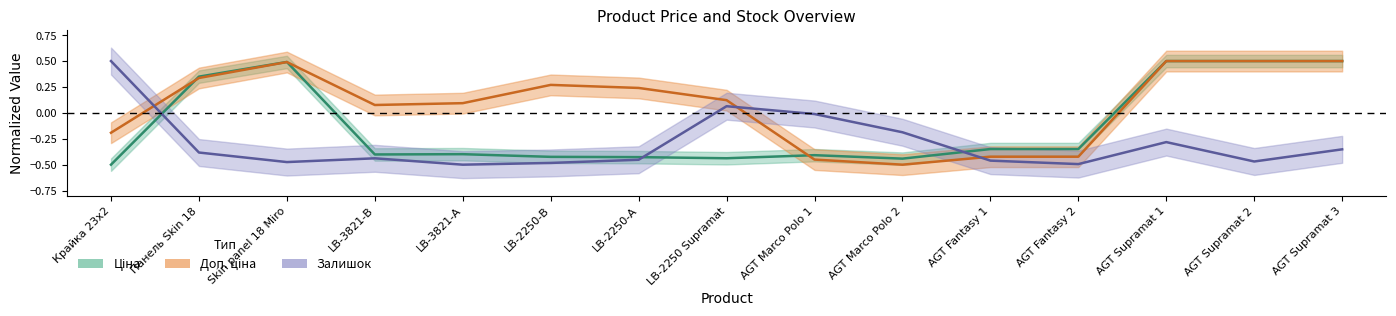

What is the value of the Залишок point at the 14th from the left?

-0.5